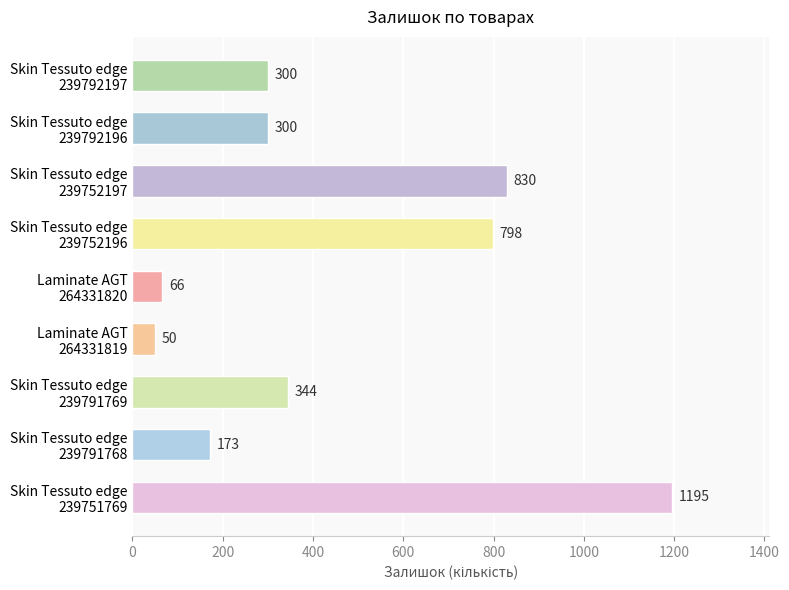

What is the difference between the maximum and second lowest values?

1129